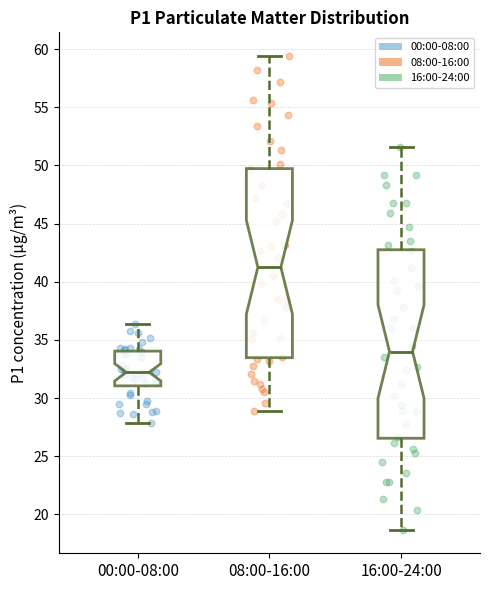

Where does the lower whisker of the box for 00:00-08:00 end on the y-axis? The values are not printed on the chart, so give them approximately, as read against the axis.

28.0